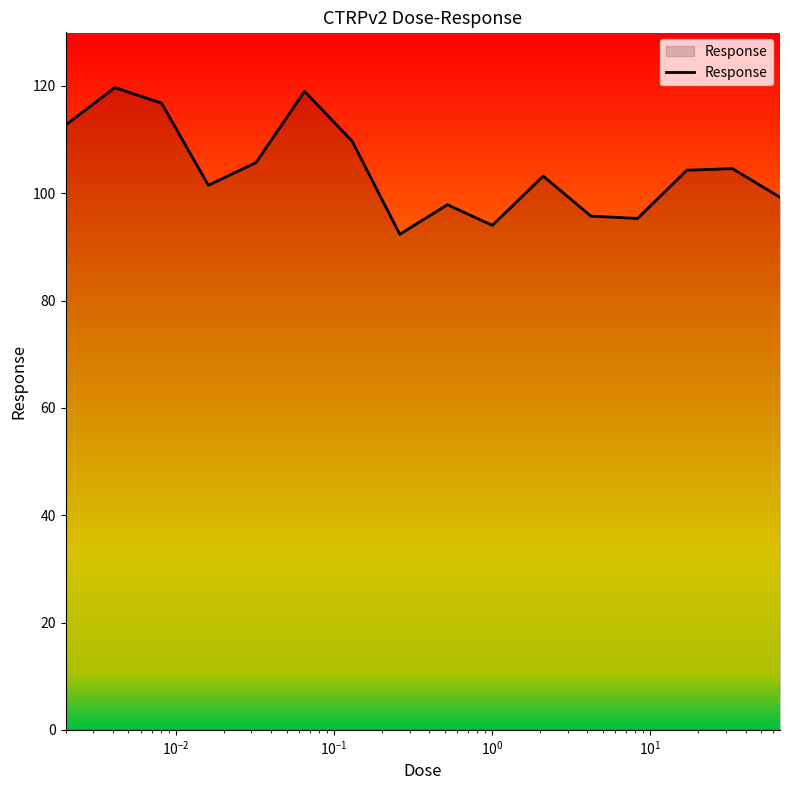

What is the smallest value displayed?

92.4